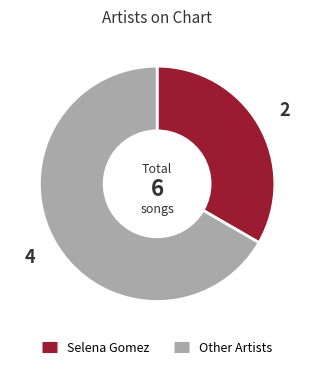

Is there any slice that represents more than half of the pie?

Yes